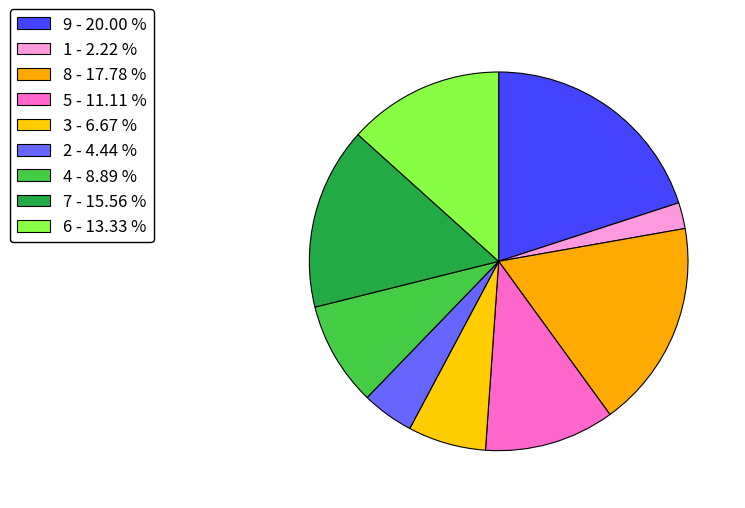

Does 6 represent more than half of the total?

No